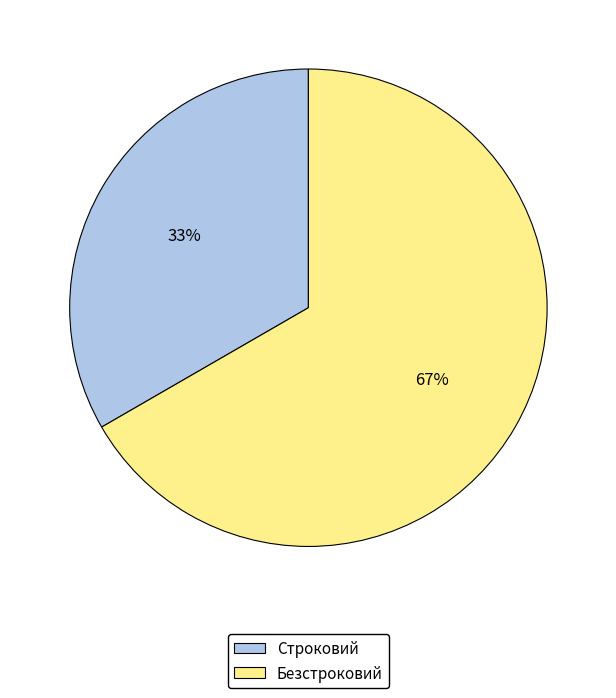

Is there any slice that represents more than half of the pie?

Yes